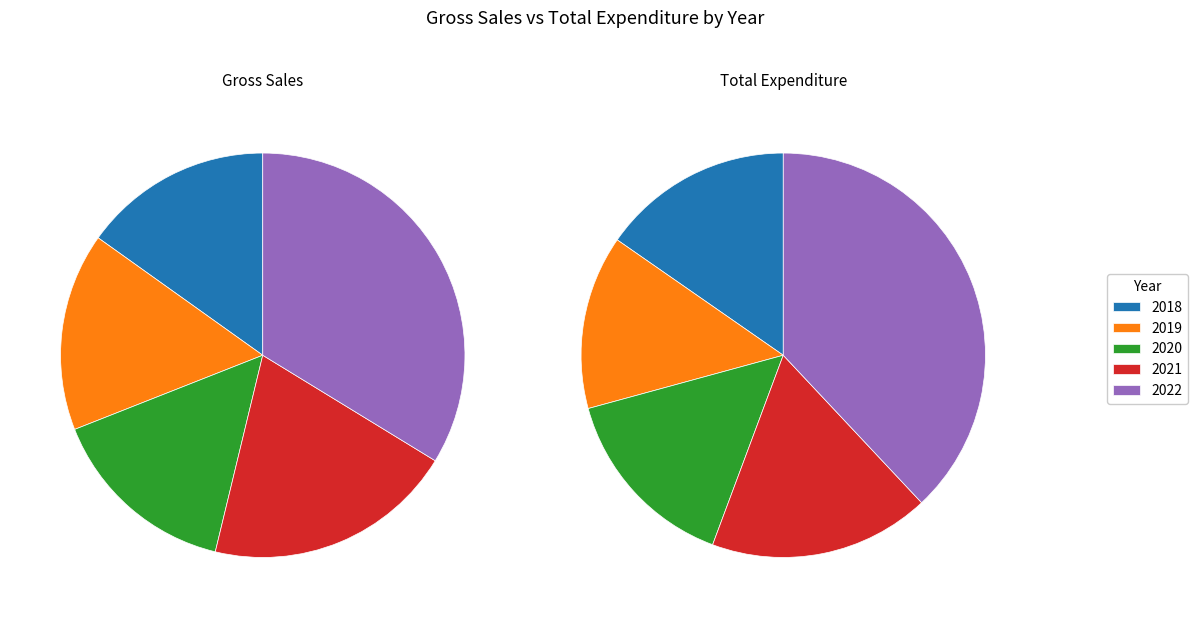

Which has a higher value, 2020 or 2019?

2019